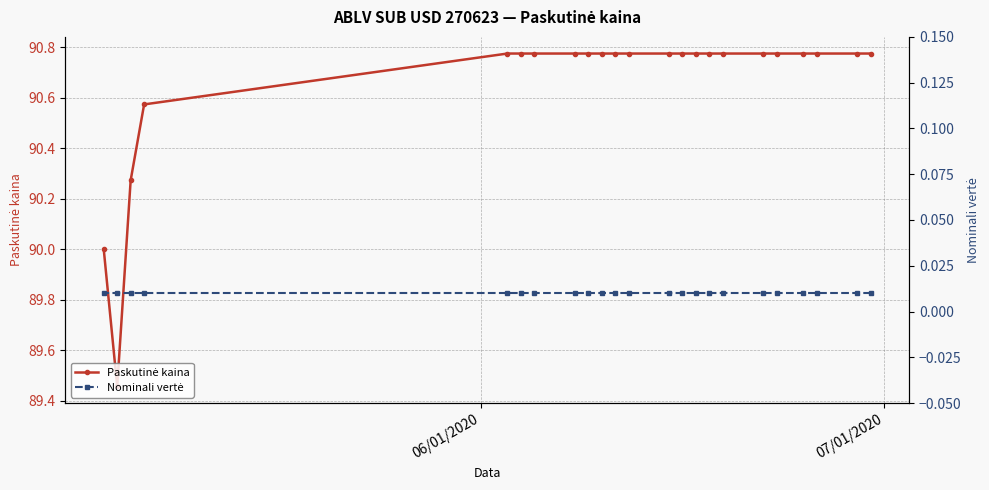

In Paskutinė kaina, how many points are lower than both neighbors (excluding endpoints)?

1